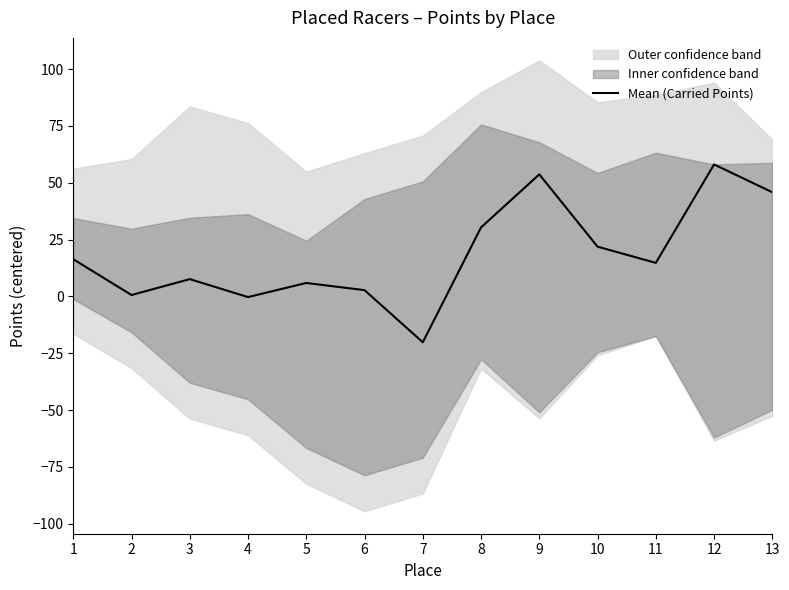

What is the difference between the values at 4 and 10?

22.2